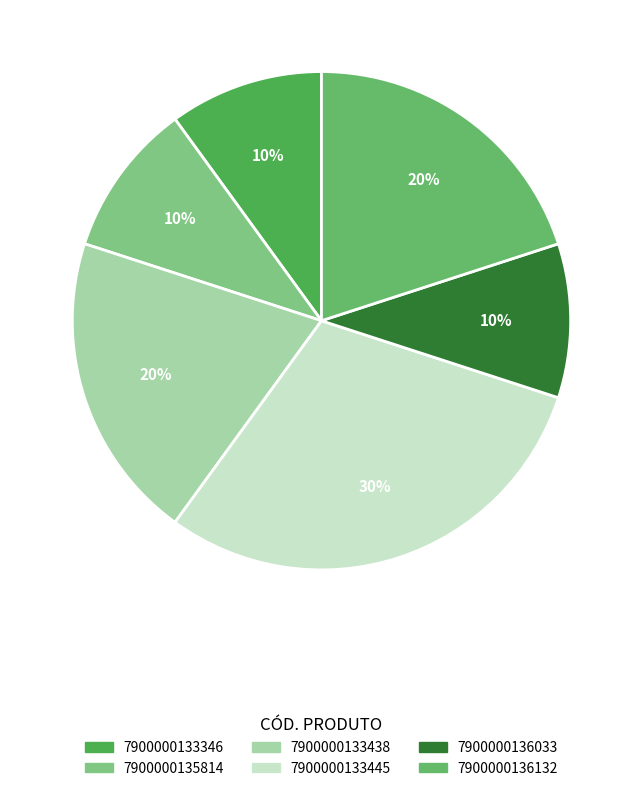

To the nearest percent, what is the average slice percentage?

17%